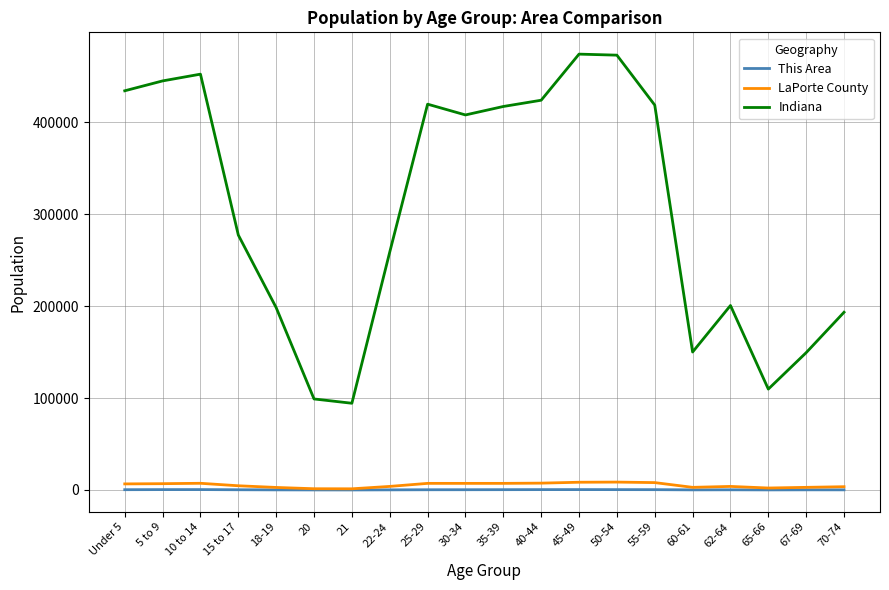

What is the greatest value displayed?

473946